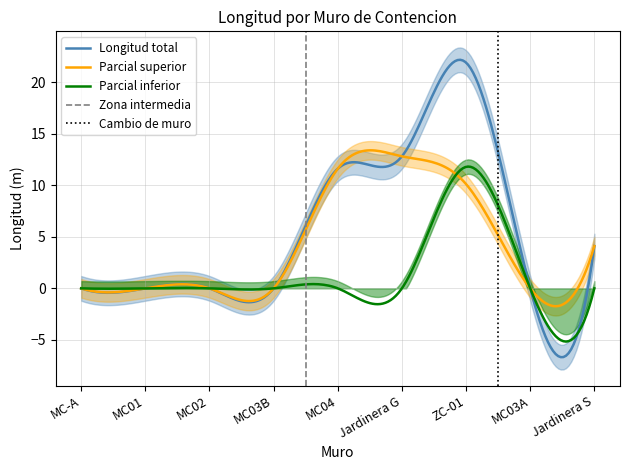

Which category has the highest value across all series?

ZC-01